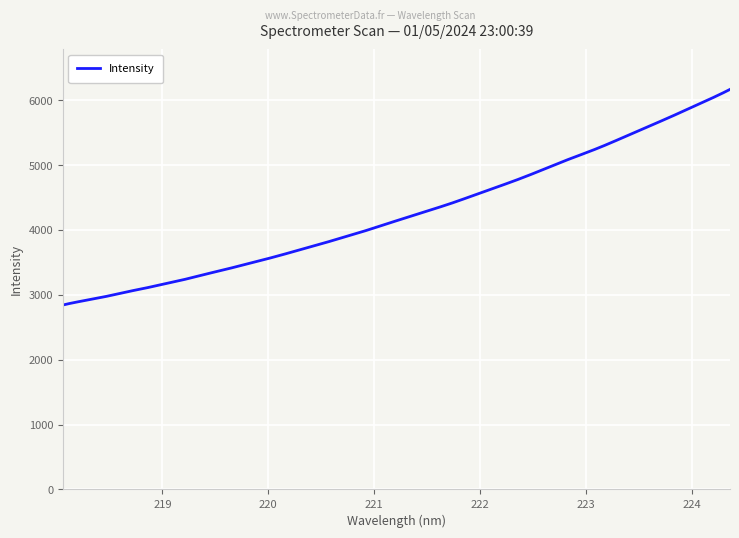

What is the maximum value shown in the chart?

6165.5